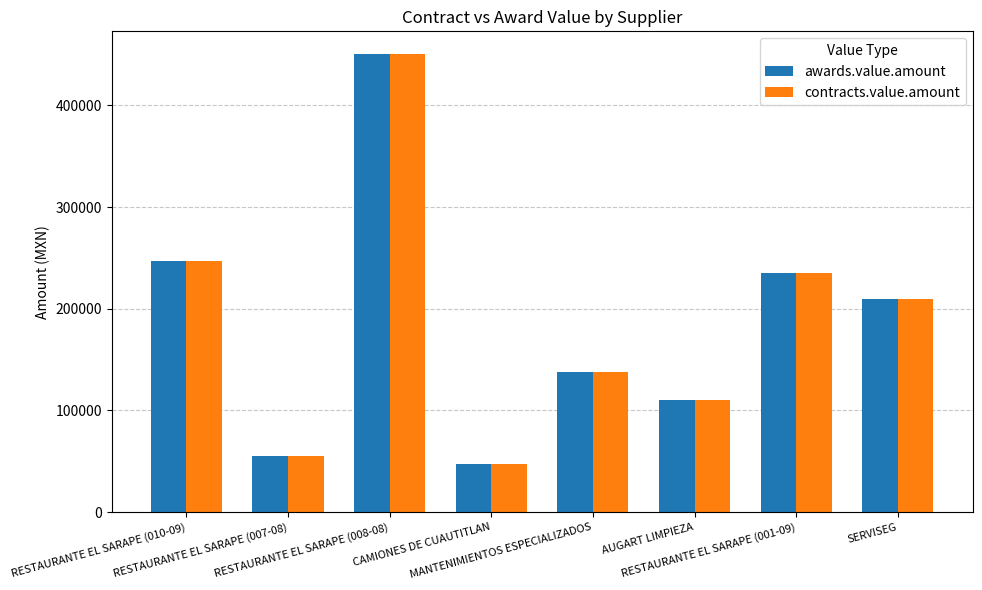

What is the difference between the second highest and second lowest values in the contracts.value.amount series?

192104